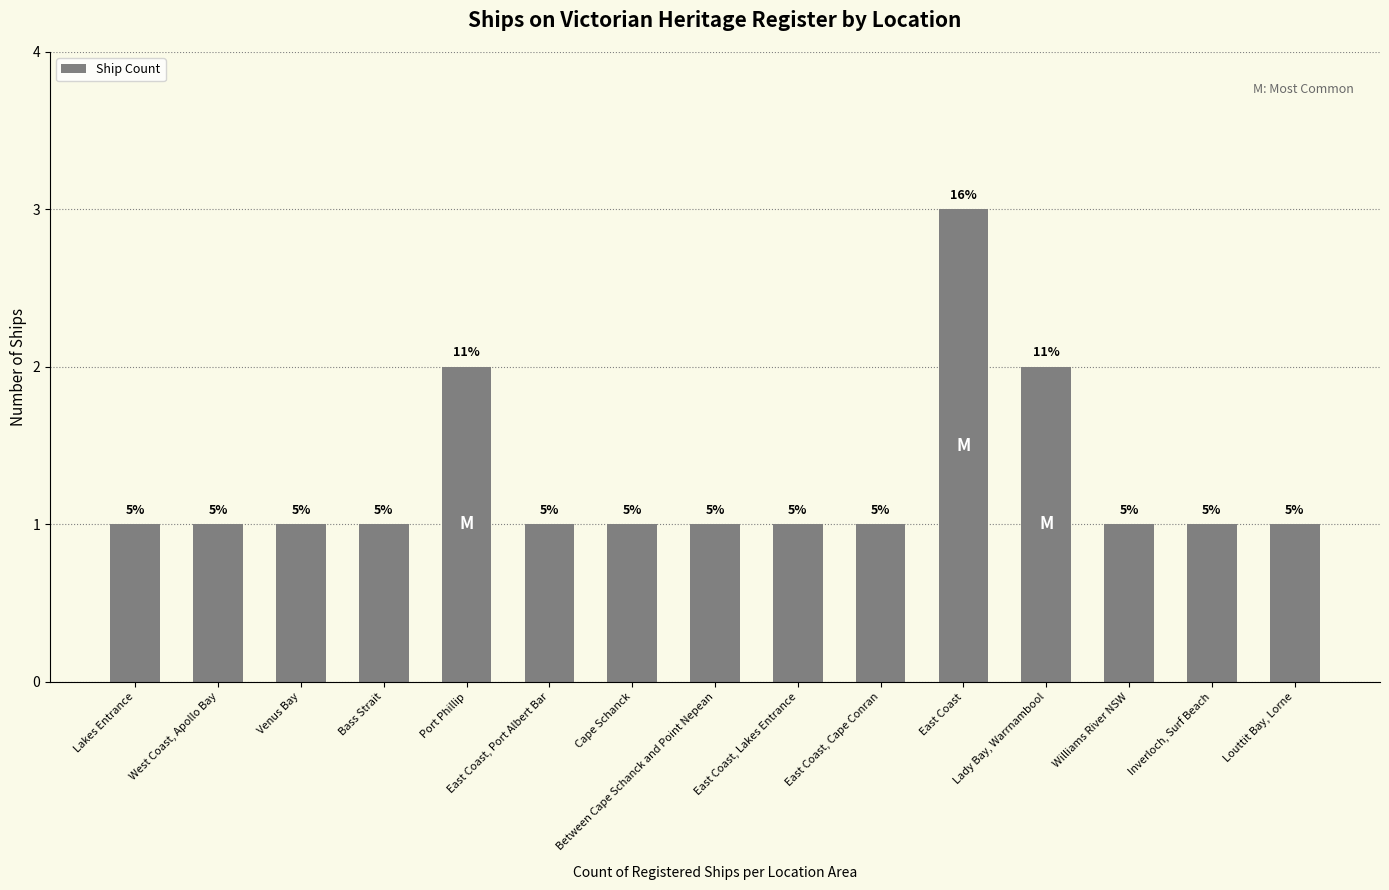

How many bars are there in total?

15